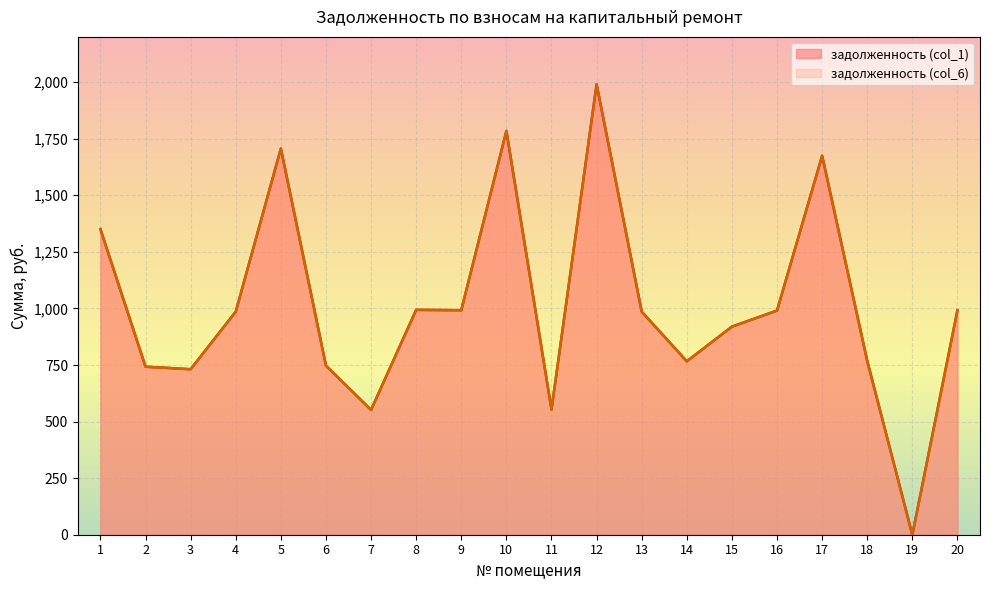

Reading right to left, extract all data points from this chart.

задолженность (col_1): 20=992.2	19=0.0	18=768.0	17=1674.8	16=990.6	15=919.5	14=766.4	13=985.8	12=1990.7	11=553.3	10=1784.5	9=992.2	8=993.8	7=551.7	6=747.3	5=1706.6	4=985.8	3=731.4	2=742.5	1=1350.4
задолженность (col_6): 20=992.2	19=0.0	18=768.0	17=1674.8	16=990.6	15=919.5	14=766.4	13=985.8	12=1990.7	11=553.3	10=1784.5	9=992.2	8=993.8	7=551.7	6=747.3	5=1706.6	4=985.8	3=731.4	2=742.5	1=1350.4